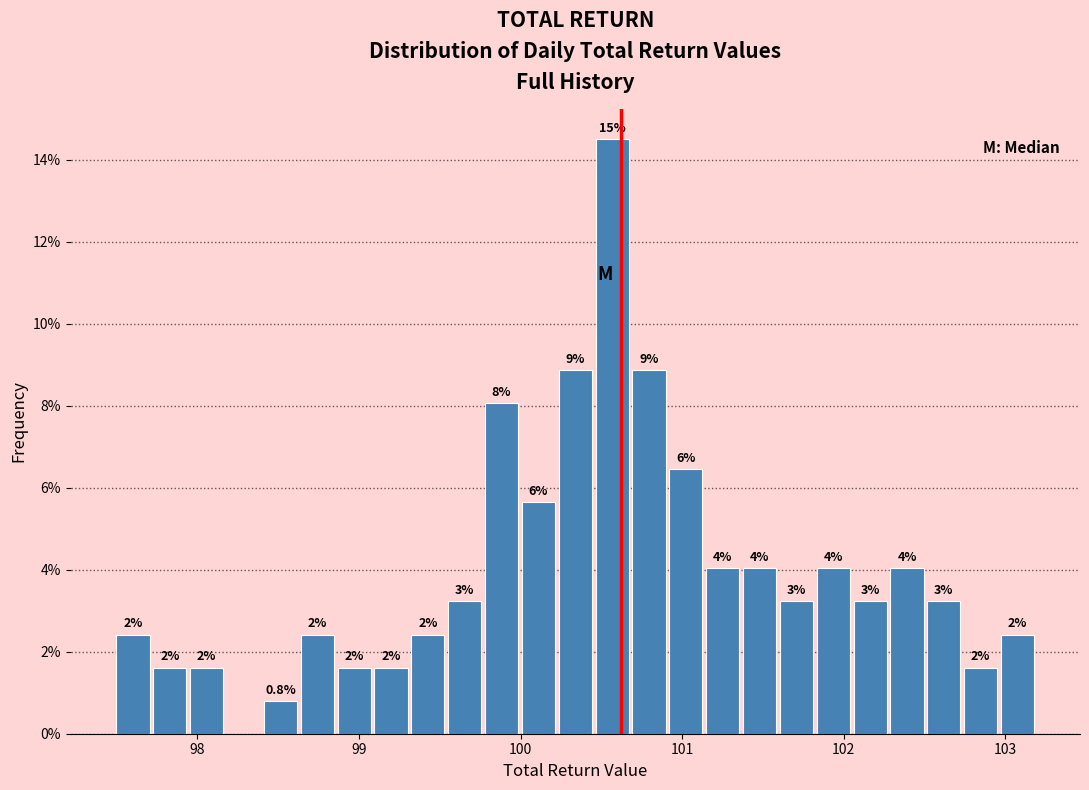

Read against the x-axis, roughly where is the centre of the tallest bar?

100.6